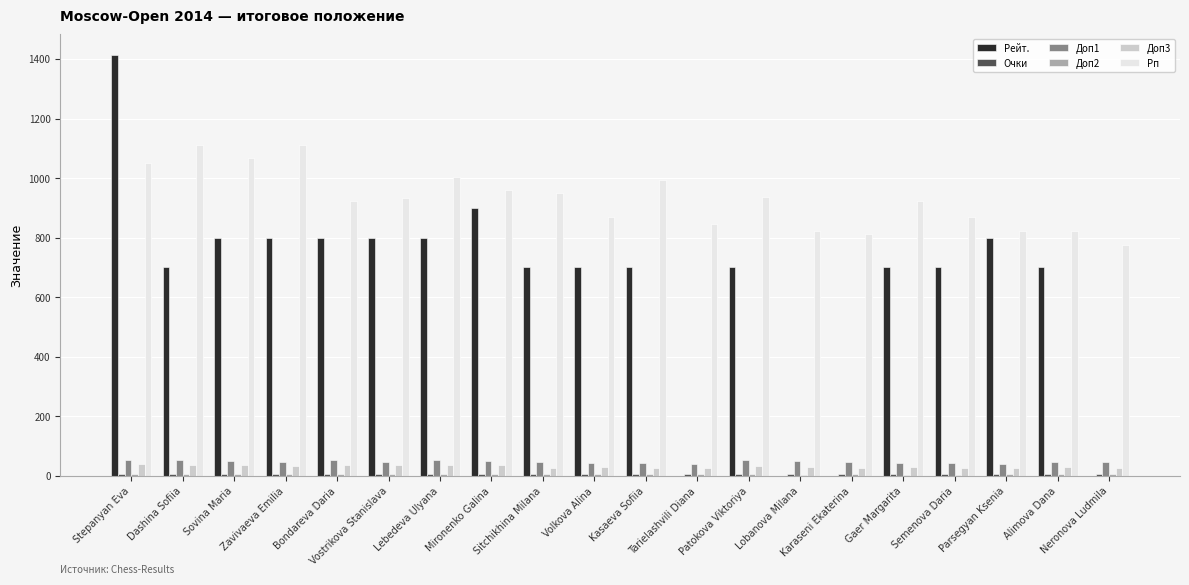

What is the greatest value displayed?

1412.0